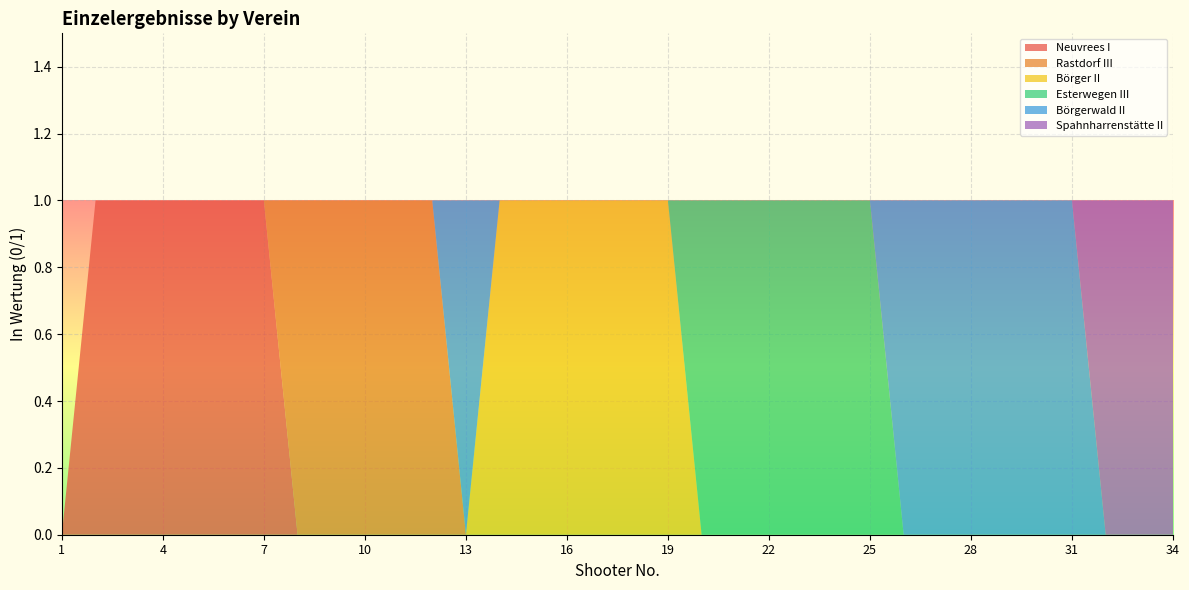

Reading left to right, transcribe all the data shown in this chart.

Neuvrees I: 1=0	2=1	3=1	4=1	5=1	6=1	7=1	8=0	9=0	10=0	11=0	12=0	13=0	14=0	15=0	16=0	17=0	18=0	19=0	20=0	21=0	22=0	23=0	24=0	25=0	26=0	27=0	28=0	29=0	30=0	31=0	32=0	33=0	34=0
Rastdorf III: 1=0	2=0	3=0	4=0	5=0	6=0	7=0	8=1	9=1	10=1	11=1	12=1	13=0	14=0	15=0	16=0	17=0	18=0	19=0	20=0	21=0	22=0	23=0	24=0	25=0	26=0	27=0	28=0	29=0	30=0	31=0	32=0	33=0	34=0
Börger II: 1=0	2=0	3=0	4=0	5=0	6=0	7=0	8=0	9=0	10=0	11=0	12=0	13=0	14=1	15=1	16=1	17=1	18=1	19=1	20=0	21=0	22=0	23=0	24=0	25=0	26=0	27=0	28=0	29=0	30=0	31=0	32=0	33=0	34=0
Esterwegen III: 1=0	2=0	3=0	4=0	5=0	6=0	7=0	8=0	9=0	10=0	11=0	12=0	13=0	14=0	15=0	16=0	17=0	18=0	19=0	20=1	21=1	22=1	23=1	24=1	25=1	26=0	27=0	28=0	29=0	30=0	31=0	32=0	33=0	34=0
Börgerwald II: 1=0	2=0	3=0	4=0	5=0	6=0	7=0	8=0	9=0	10=0	11=0	12=0	13=1	14=0	15=0	16=0	17=0	18=0	19=0	20=0	21=0	22=0	23=0	24=0	25=0	26=1	27=1	28=1	29=1	30=1	31=1	32=0	33=0	34=0
Spahnharrenstätte II: 1=0	2=0	3=0	4=0	5=0	6=0	7=0	8=0	9=0	10=0	11=0	12=0	13=0	14=0	15=0	16=0	17=0	18=0	19=0	20=0	21=0	22=0	23=0	24=0	25=0	26=0	27=0	28=0	29=0	30=0	31=0	32=1	33=1	34=1